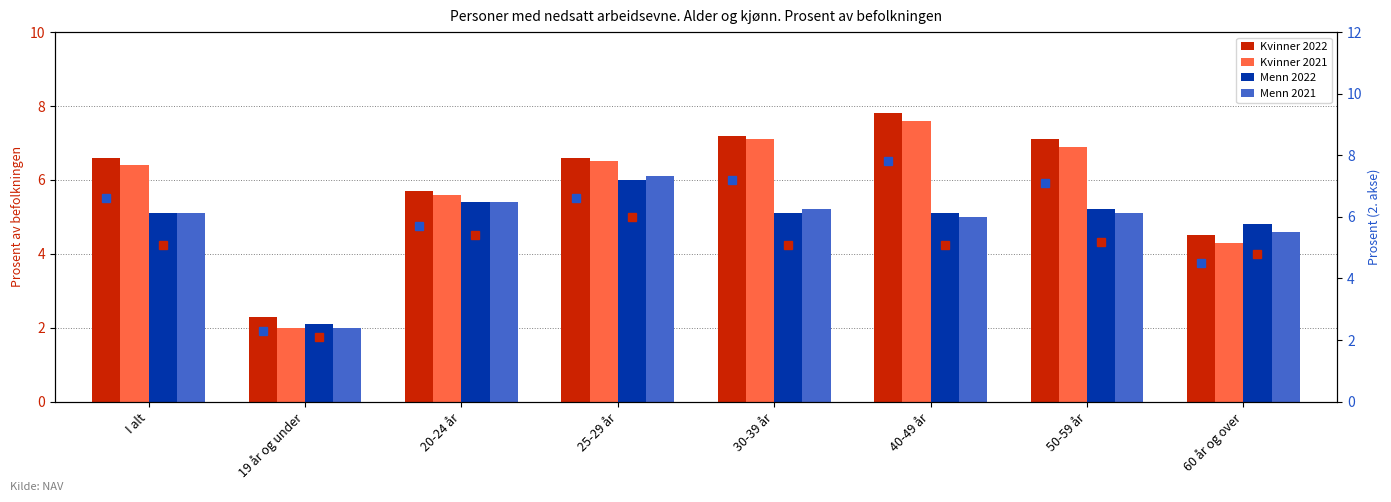

What is the label of the 3rd bar from the left?

20-24 år